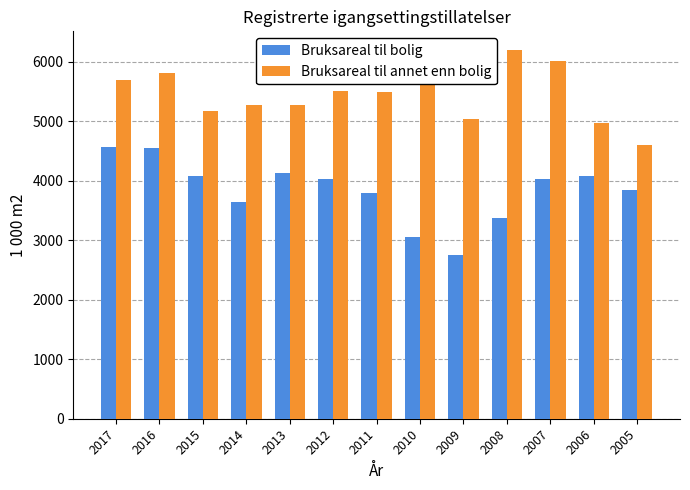

Does the chart contain stacked bars?

No